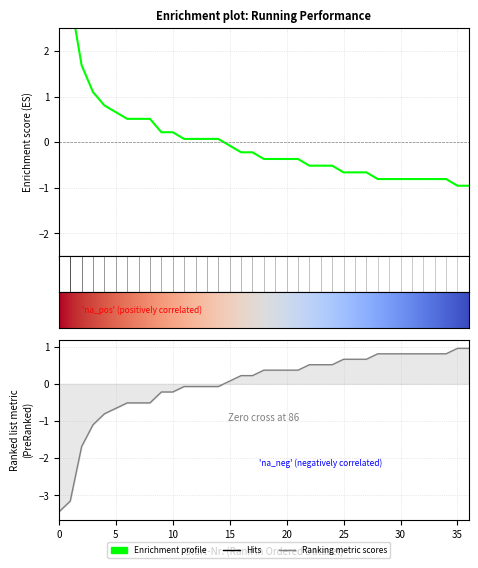

What is the label of the 7th point from the right?

30